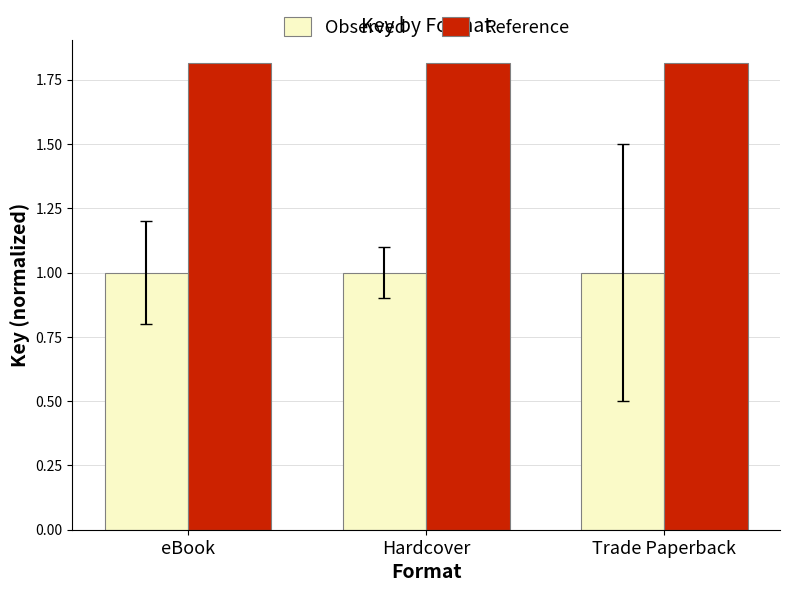

What is the minimum value for Reference?

1.8